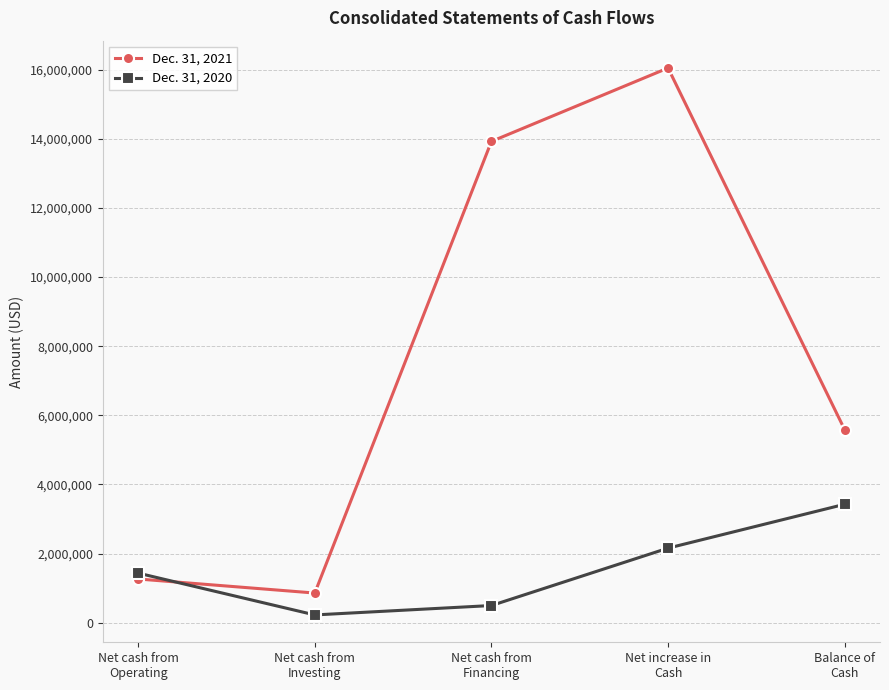

What is the label of the 5th point from the right?

Net cash from
Operating